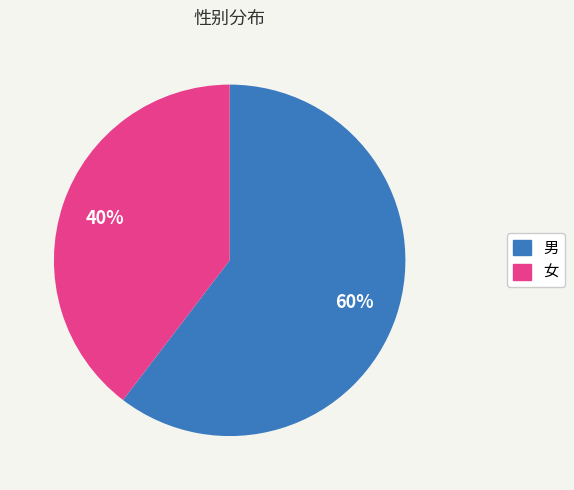

The 女 slice represents 31% of the pie. True or false?

False